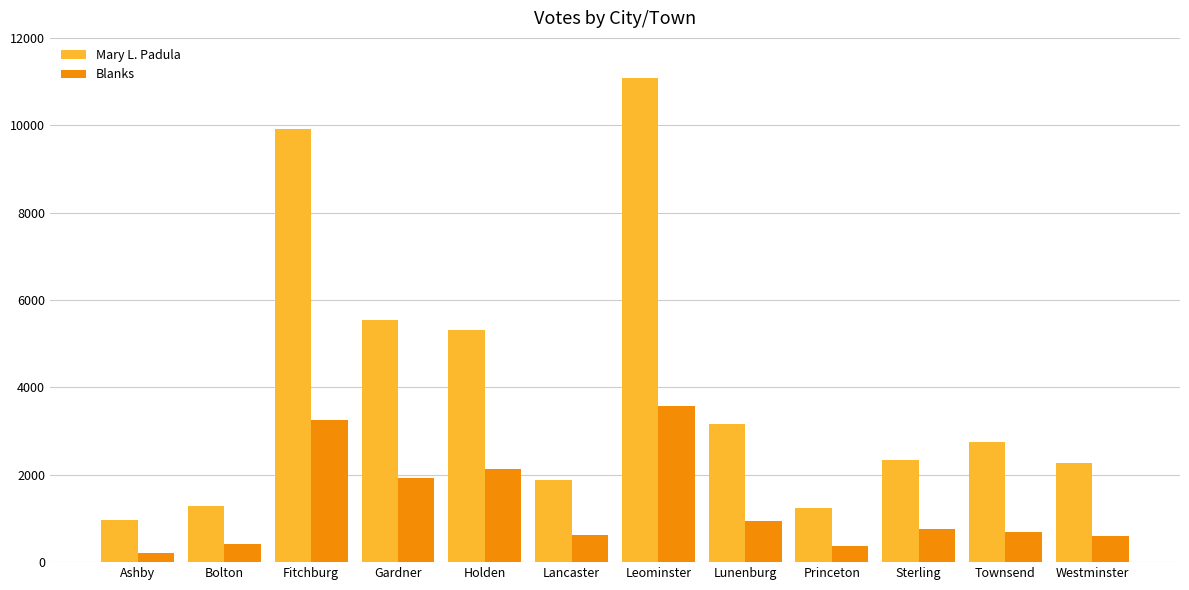

At which label does Blanks first exceed 751?

Fitchburg